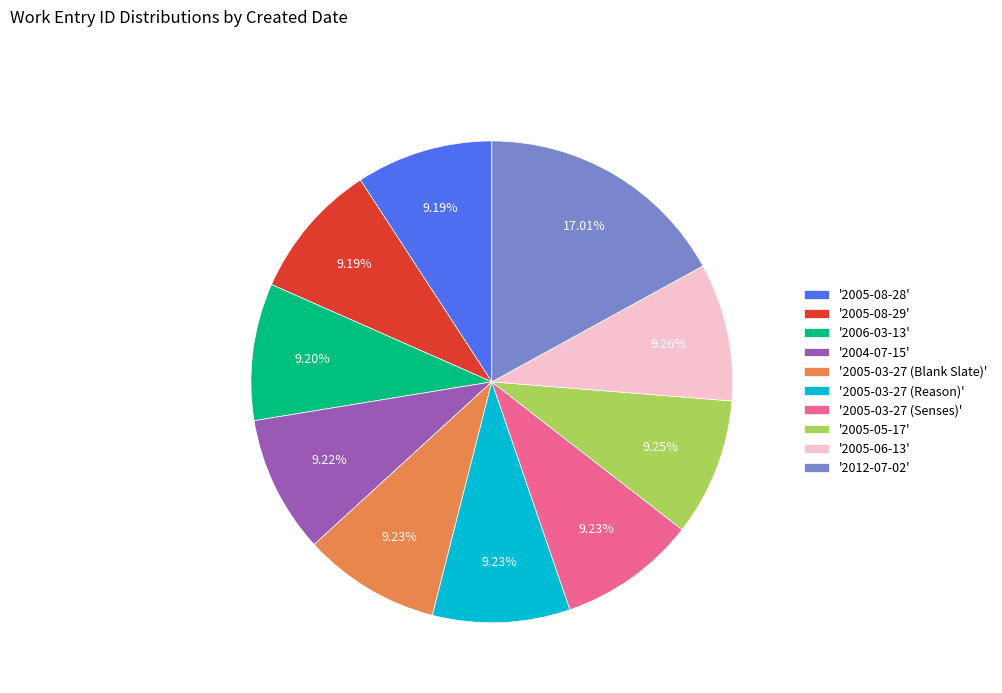

What is the ratio of the value at '2012-07-02' to the value at '2005-05-17'?

1.8